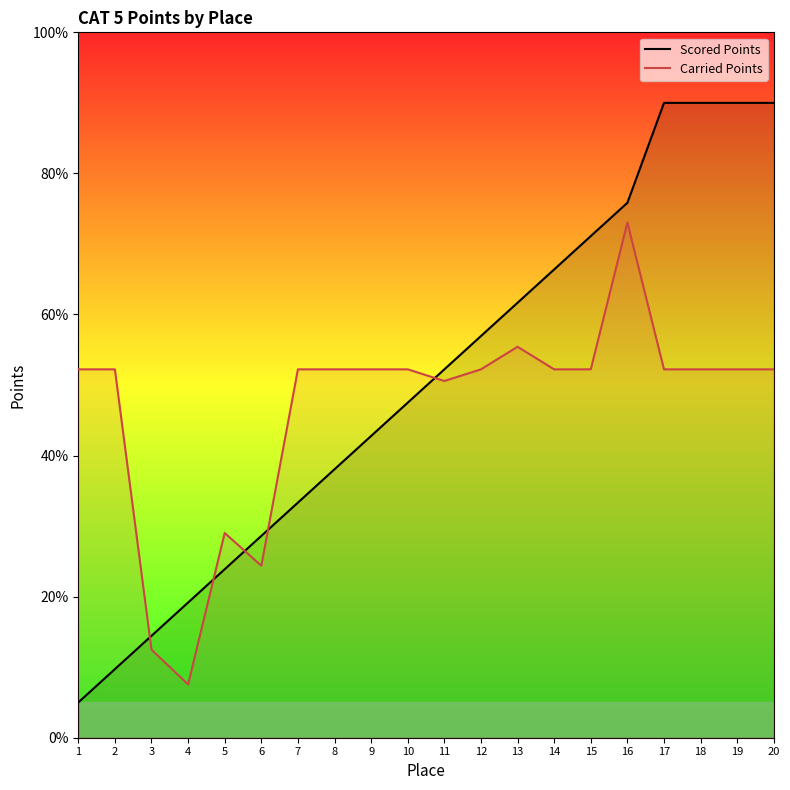

At which category does the chart reach its peak across all series?

17